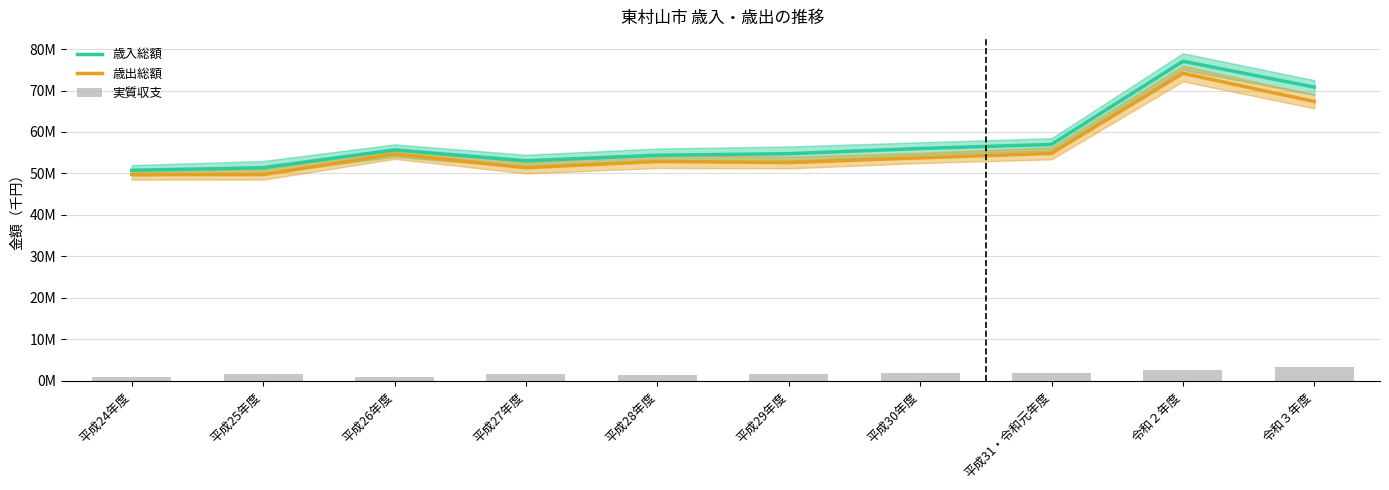

Is it true that 歳入総額 equals 54382759 at 平成28年度?

True